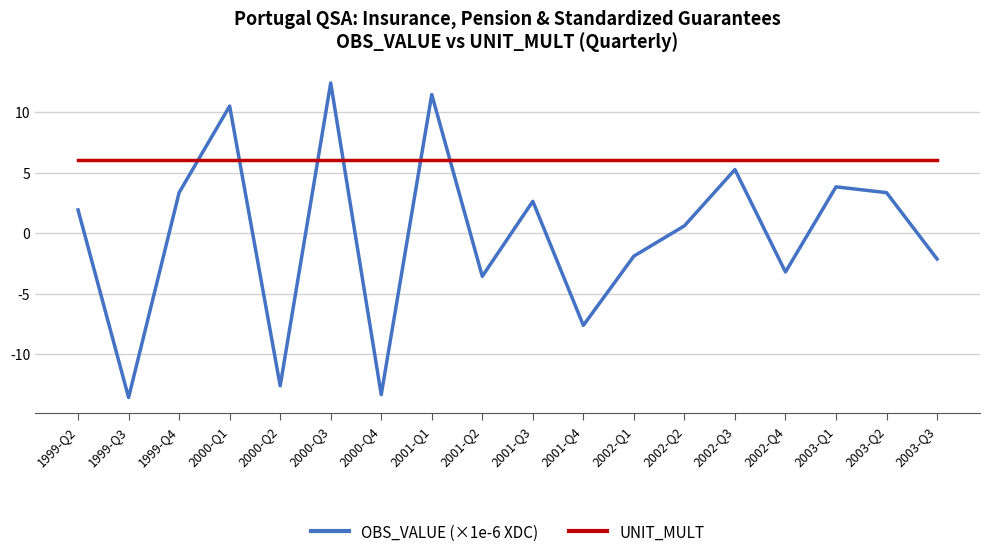

Reading right to left, what are all the values shown in this chart?

OBS_VALUE (×1e-6 XDC): -2.1	3.3	3.8	-3.2	5.2	0.6	-1.9	-7.6	2.6	-3.6	11.4	-13.4	12.4	-12.6	10.5	3.3	-13.6	1.9
UNIT_MULT: 6.0	6.0	6.0	6.0	6.0	6.0	6.0	6.0	6.0	6.0	6.0	6.0	6.0	6.0	6.0	6.0	6.0	6.0